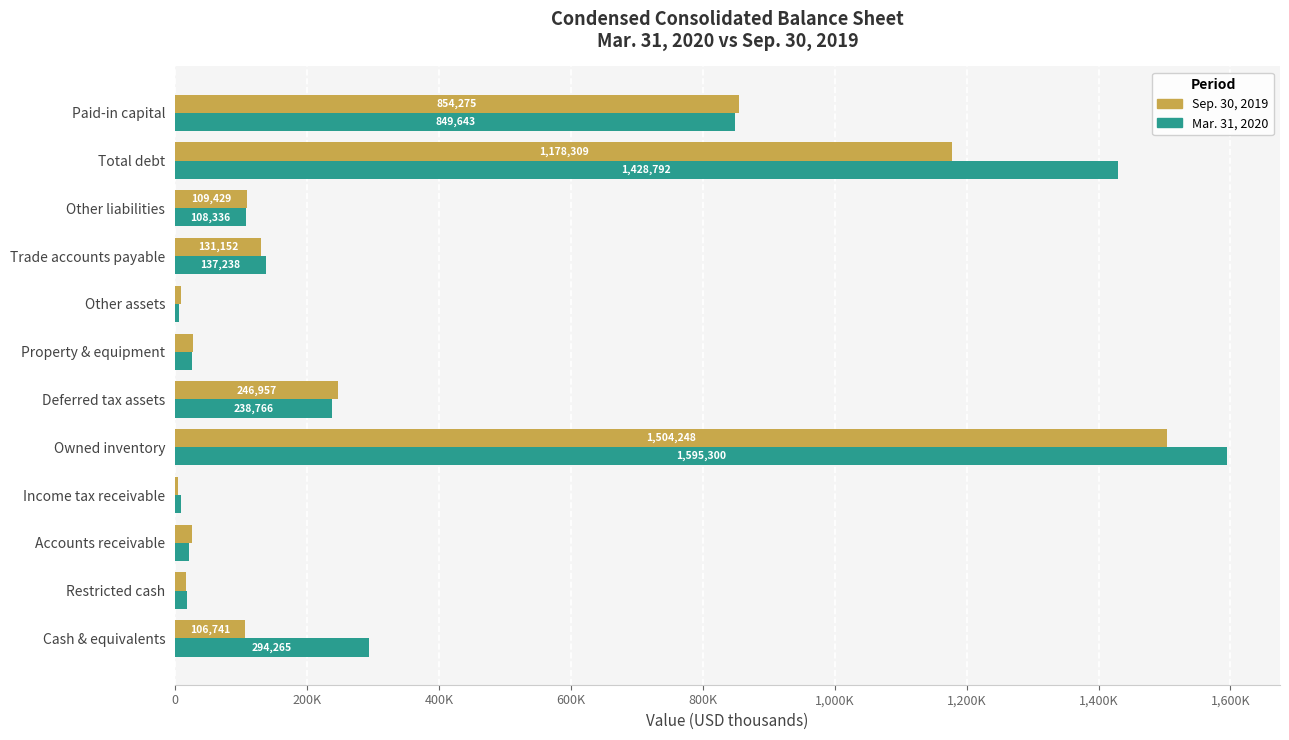

What are all the series names shown in the legend?

Sep. 30, 2019, Mar. 31, 2020